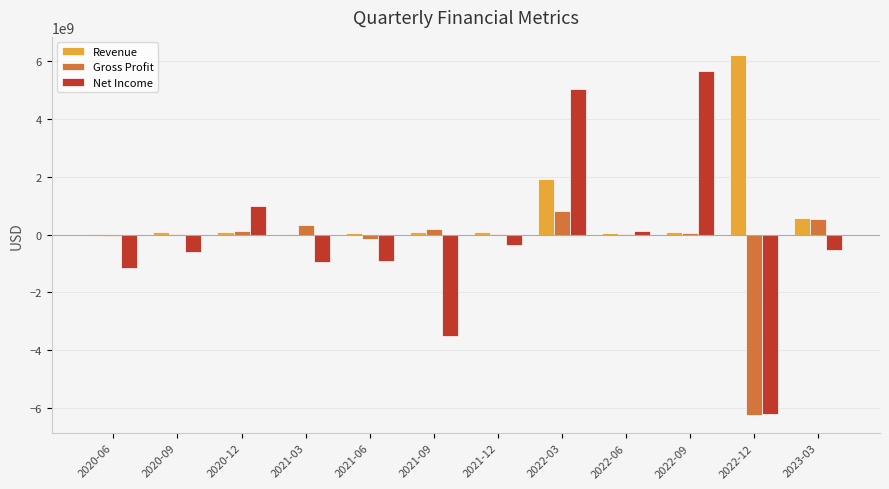

How many categories are shown in the chart?

12